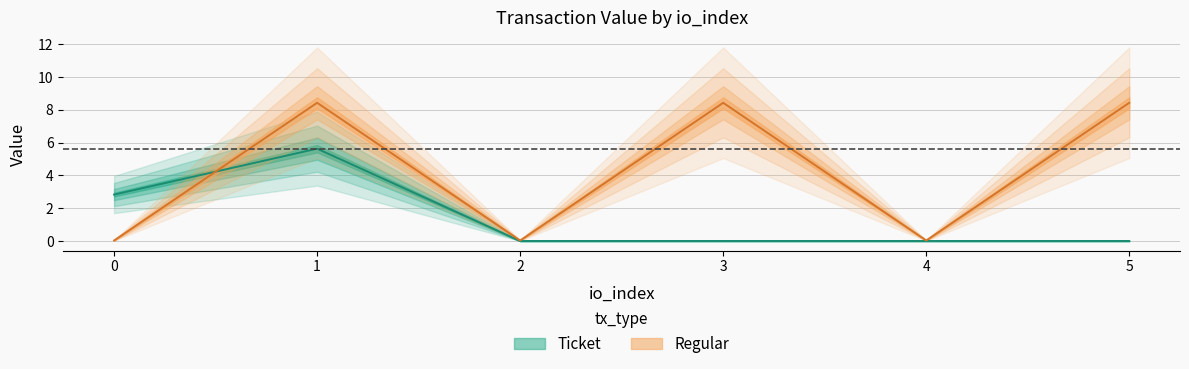

Is this an area chart (filled region under the line)?

No